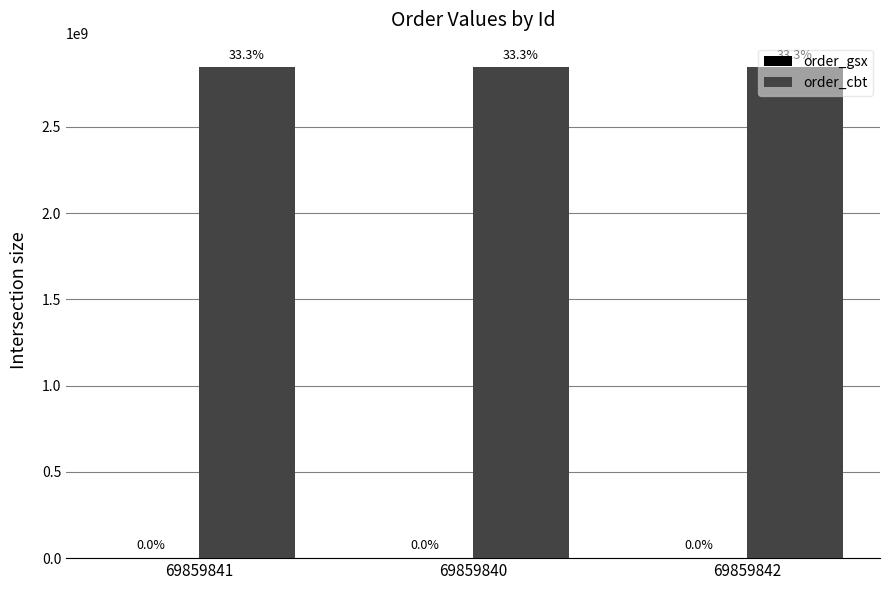

Does the chart contain stacked bars?

No